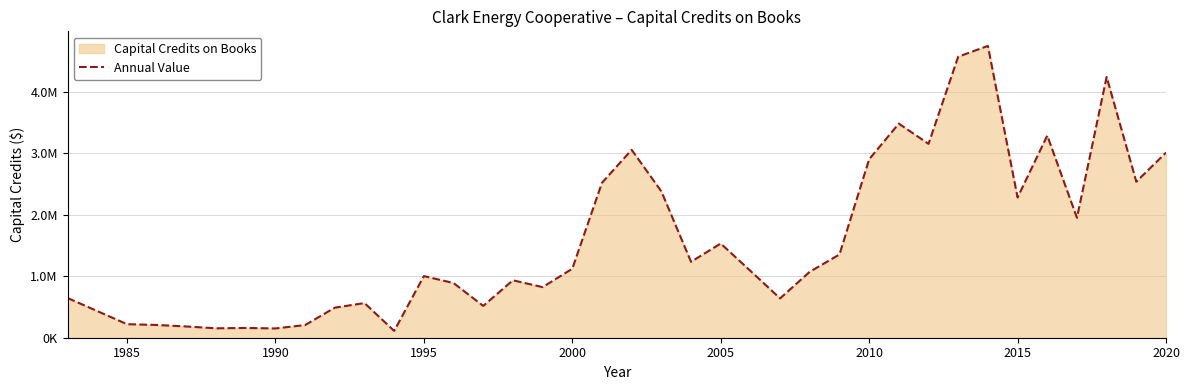

Reading left to right, extract all data points from this chart.

645251.6	219974.1	207471.0	182815.0	152905.8	158549.2	150748.4	206067.1	488368.9	563039.9	110889.8	1001351.2	888657.3	517016.1	933347.6	822136.9	1120902.4	2517732.2	3053424.8	2378383.9	1234092.6	1530470.0	1086530.3	639087.3	1072155.9	1352353.3	2899944.3	3479263.3	3150443.6	4566848.3	4741807.8	2278892.6	3284717.8	1949391.0	4237658.7	2535389.6	3008292.8